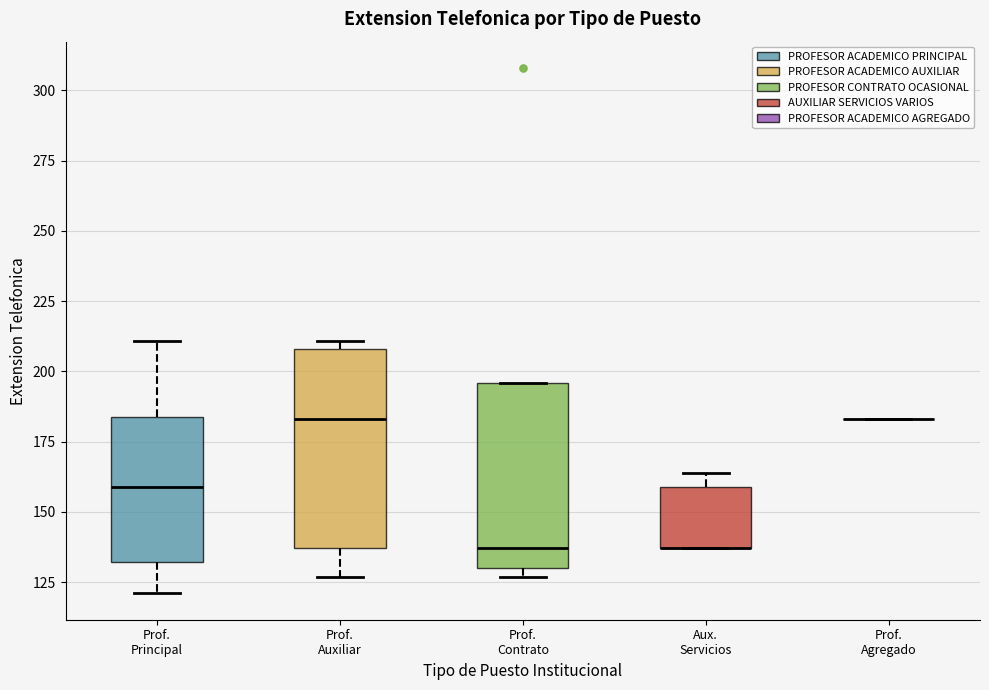

Comparing the boxes themselves (not the whiskers), which one is the tallest?

Prof. Auxiliar